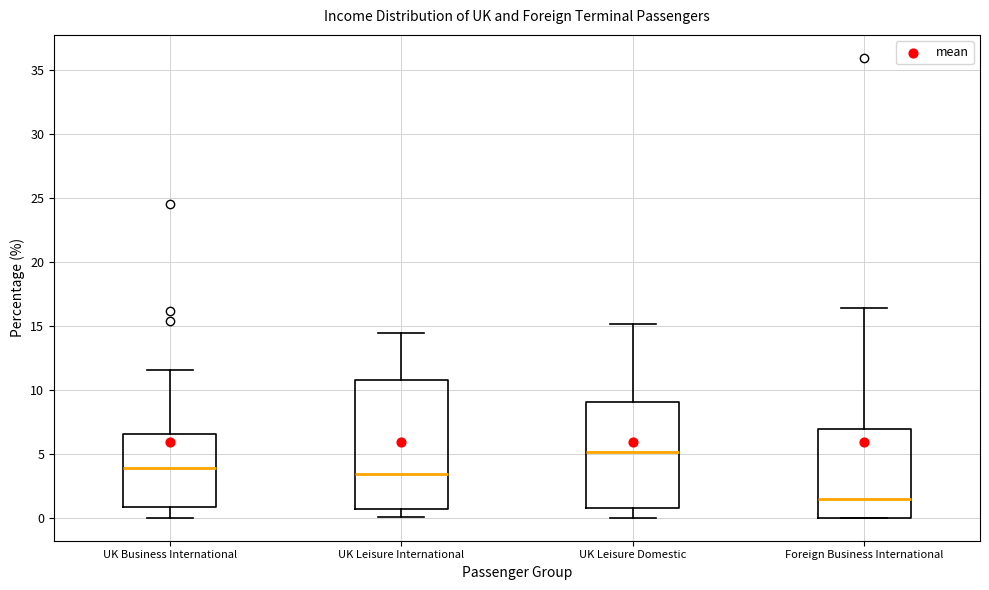

Reading left to right, read every box against the y-axis: the position of its median line, the range the box covers, and the ends of its whiskers. The values are not printed on the chart, so give them approximately, as read against the axis.

UK Business International: median 4.0, box 1.0 to 6.5, whiskers 0.0 to 11.5
UK Leisure International: median 3.5, box 0.5 to 11.0, whiskers 0.0 to 14.5
UK Leisure Domestic: median 5.0, box 1.0 to 9.0, whiskers 0.0 to 15.0
Foreign Business International: median 1.5, box 0.0 to 7.0, whiskers 0.0 to 16.5